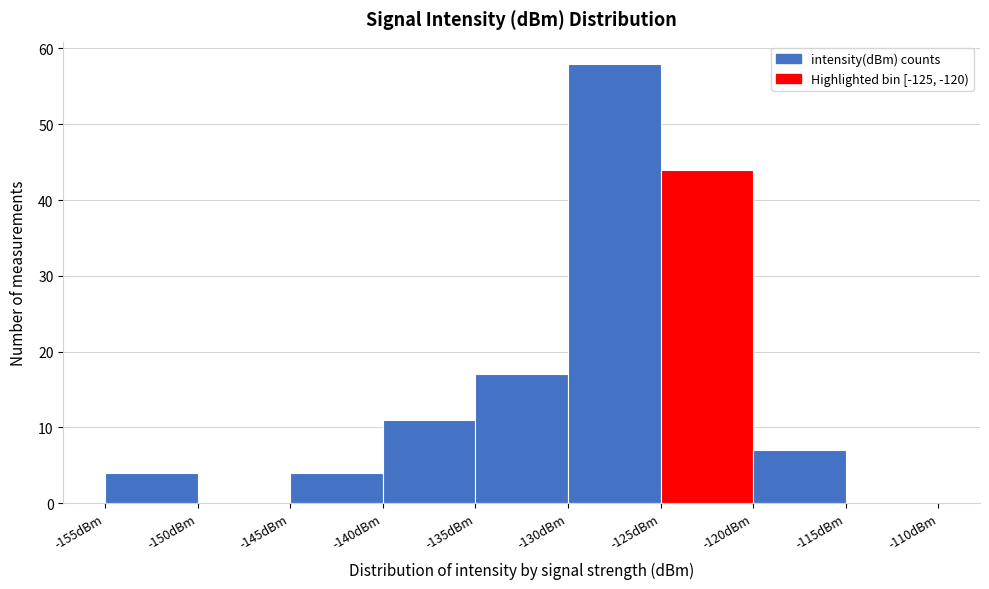

Which range on the x-axis has the tallest bar?

-130 to -125